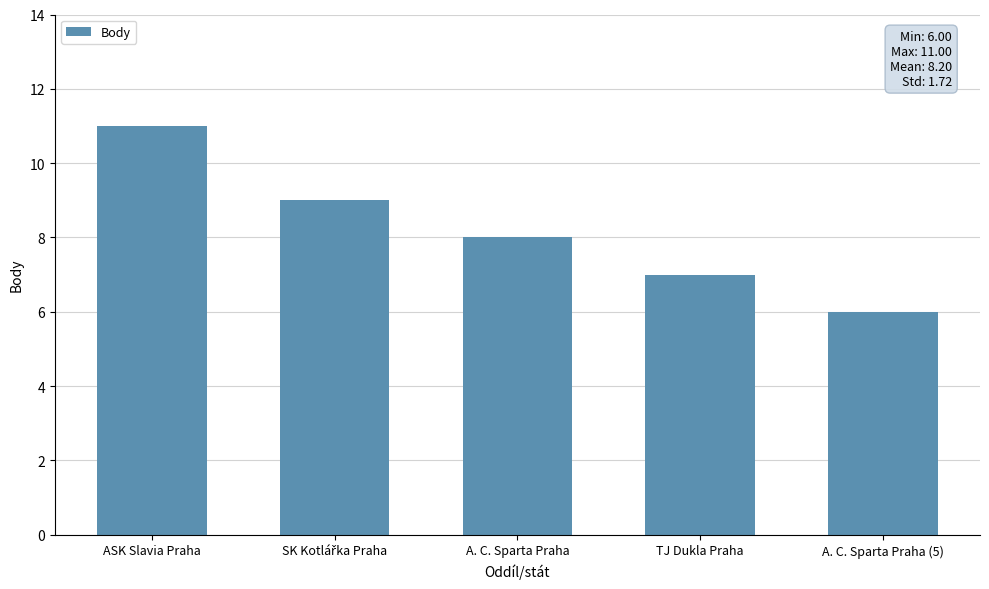

How many bars are there in total?

5